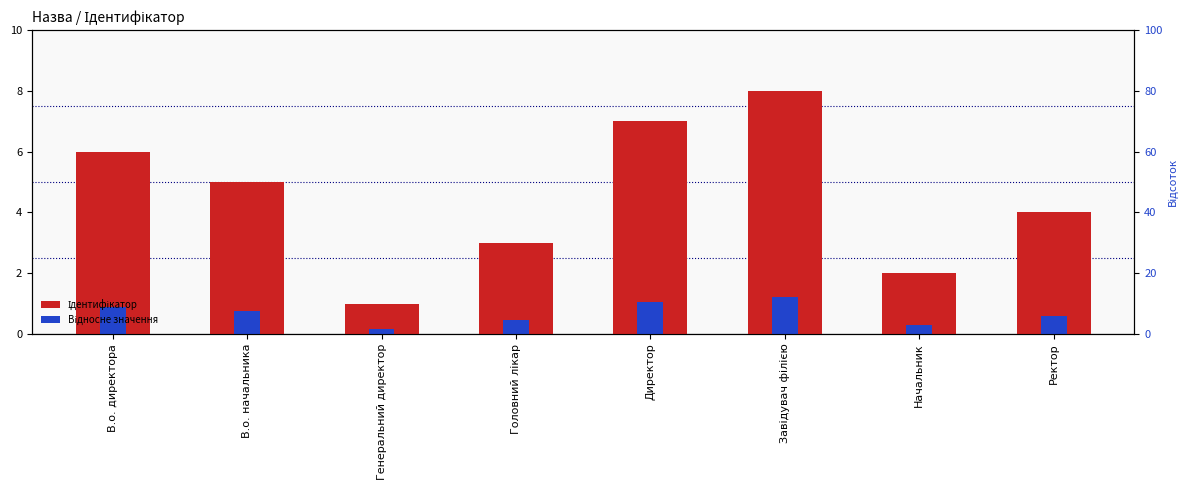

The Відносне значення series shows 0.4 at Головний лікар. True or false?

True